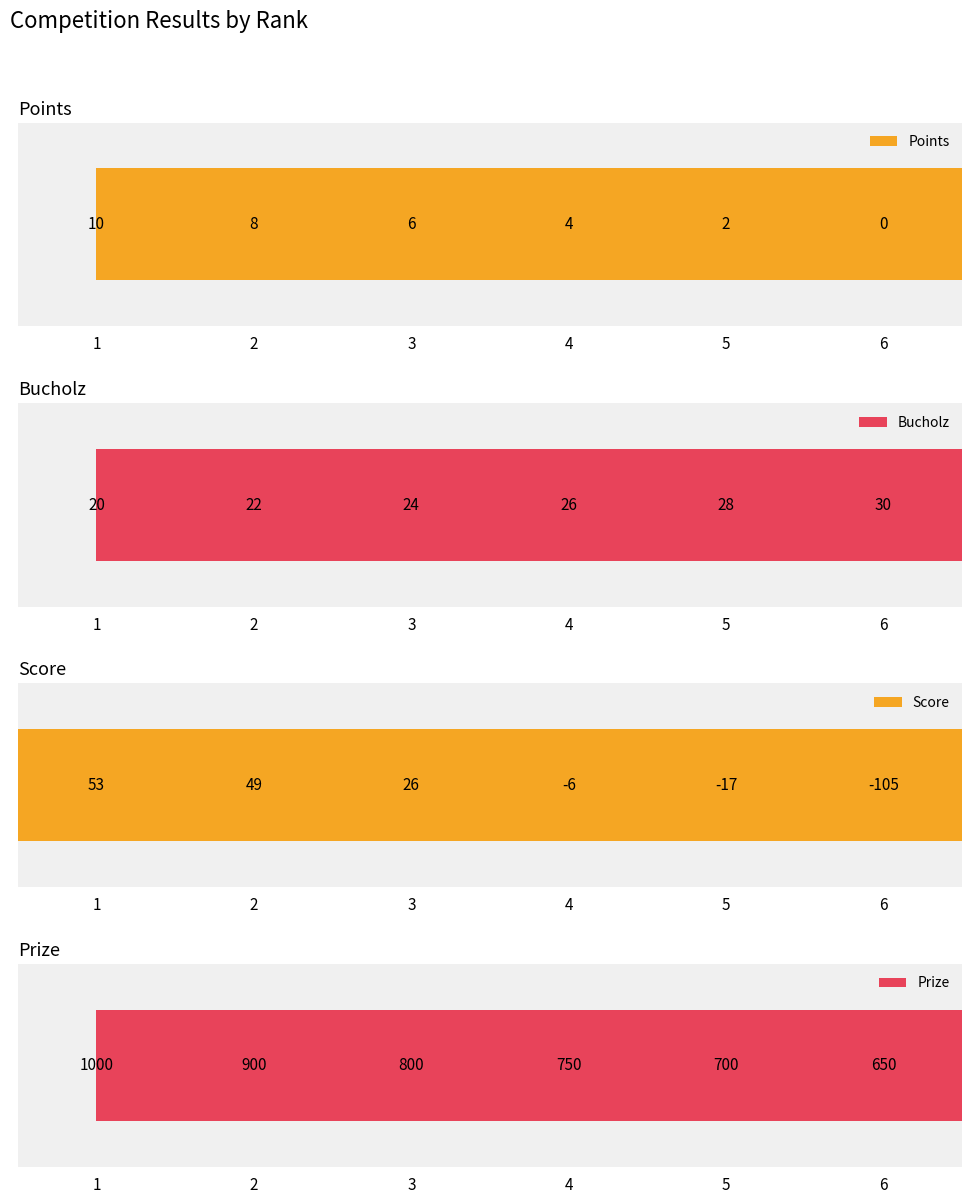

What is the sum of the Bucholz values at 1 and 2?

42